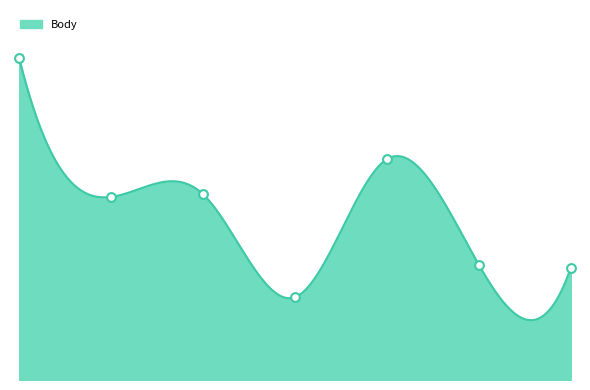

Between 2009-06-06 and 2009-06-13, which is larger?

2009-06-06